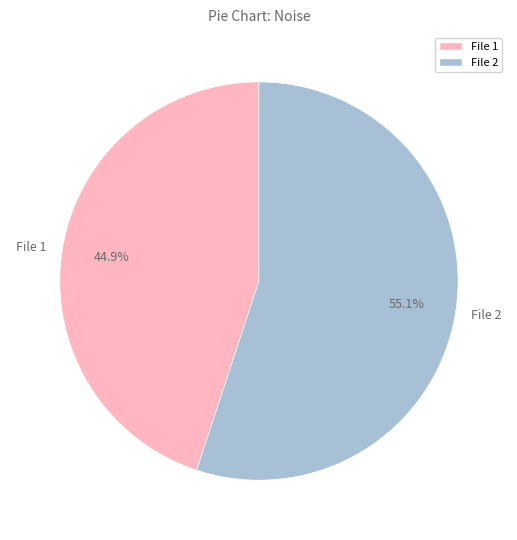

How many segments does this pie chart have?

2